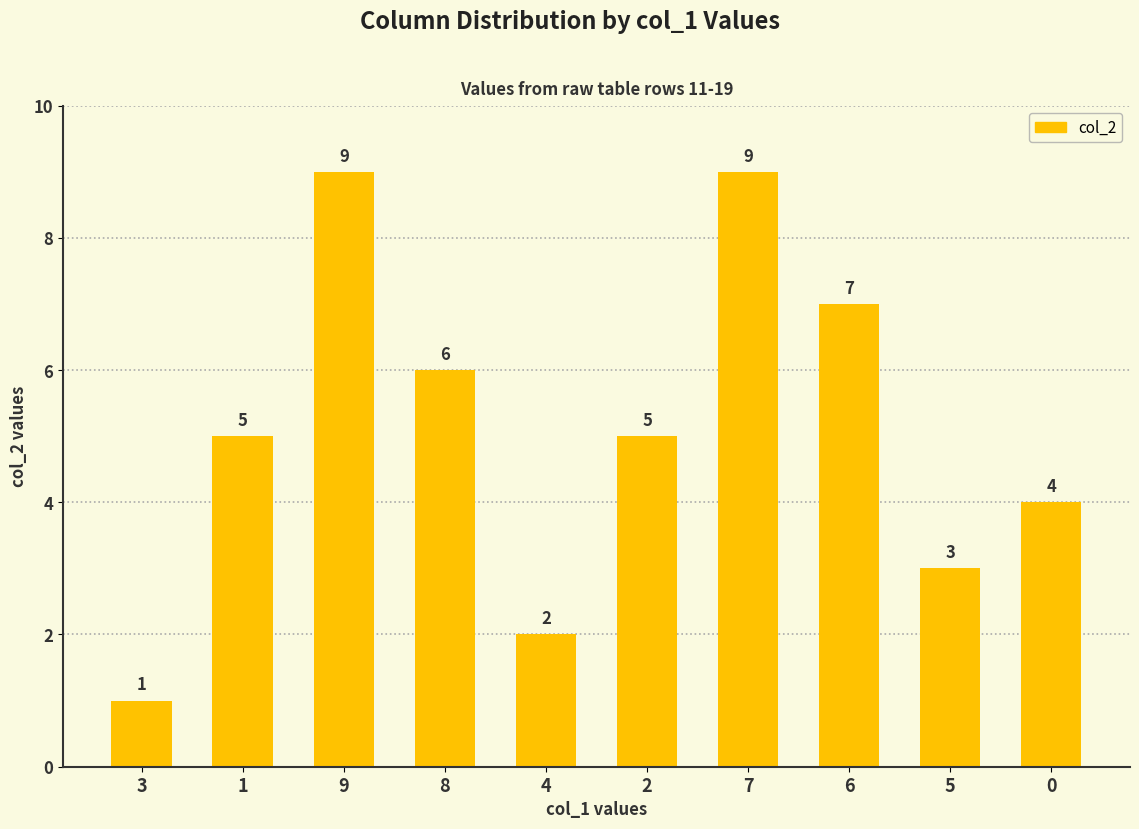

What is the maximum value shown in the chart?

9